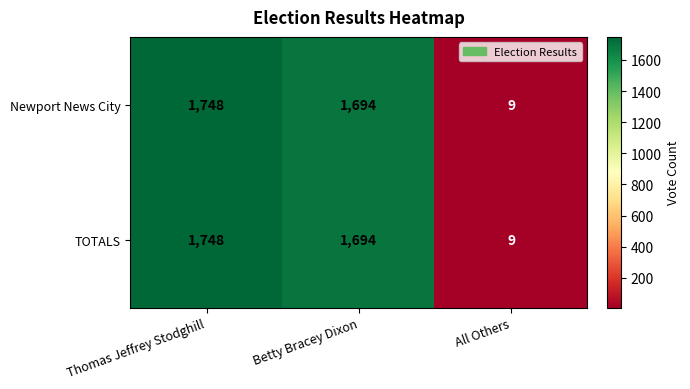

The value of Newport News City at Thomas Jeffrey Stodghill is 1197. True or false?

False